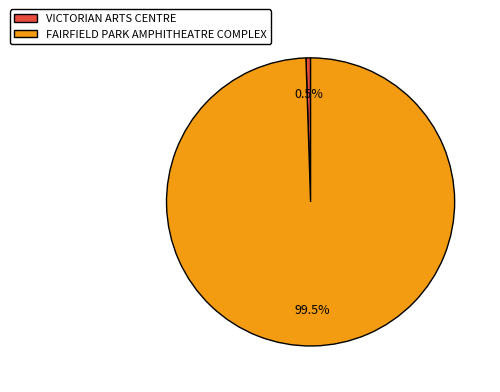

Combined, do VICTORIAN ARTS CENTRE and FAIRFIELD PARK AMPHITHEATRE COMPLEX account for over 50%?

Yes